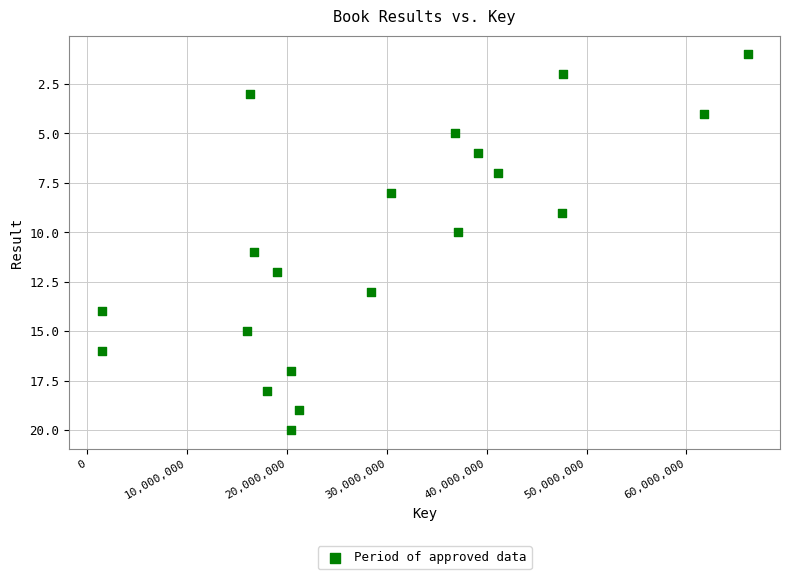

What is the range of Y values (max minus min)?

19